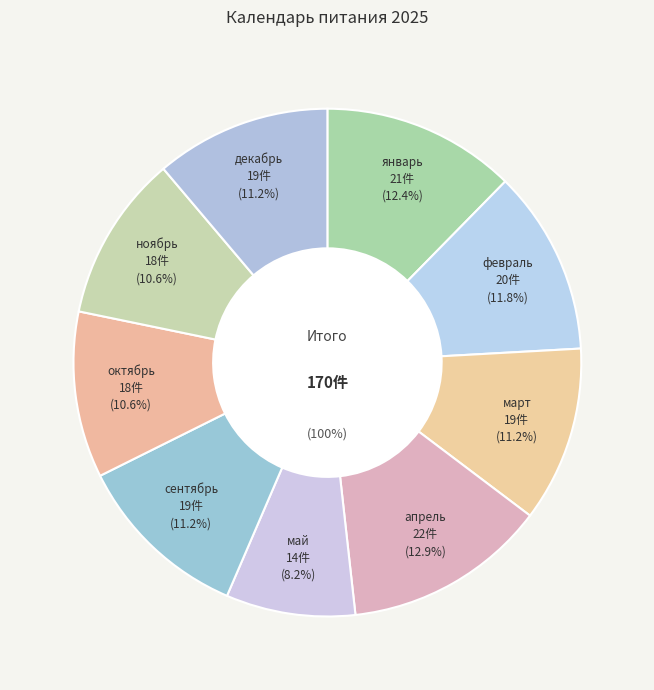

Does апрель represent more than half of the total?

No